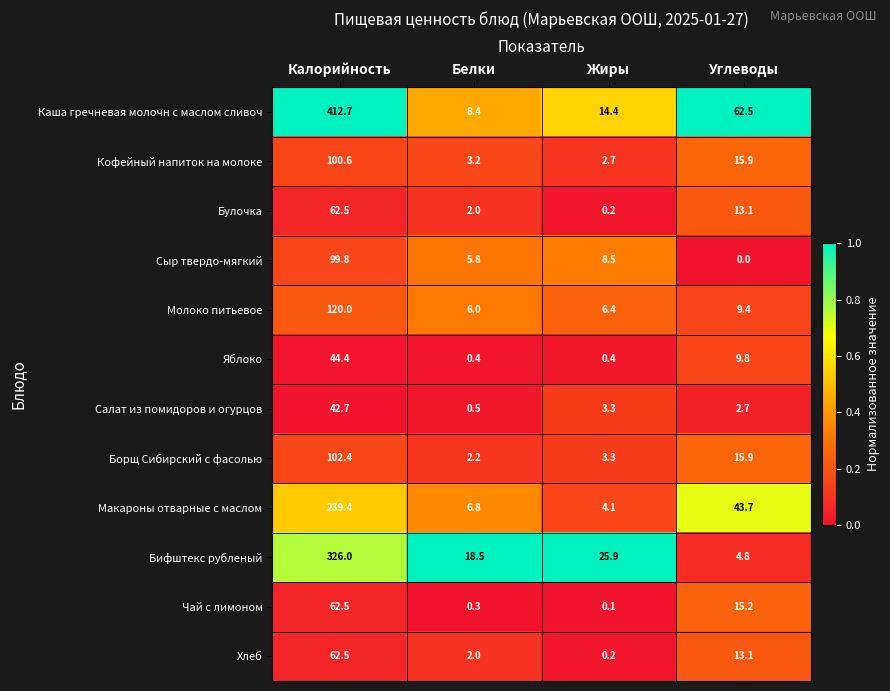

List the labels in order of Сыр твердо-мягкий value, smallest first.

Углеводы, Белки, Жиры, Калорийность